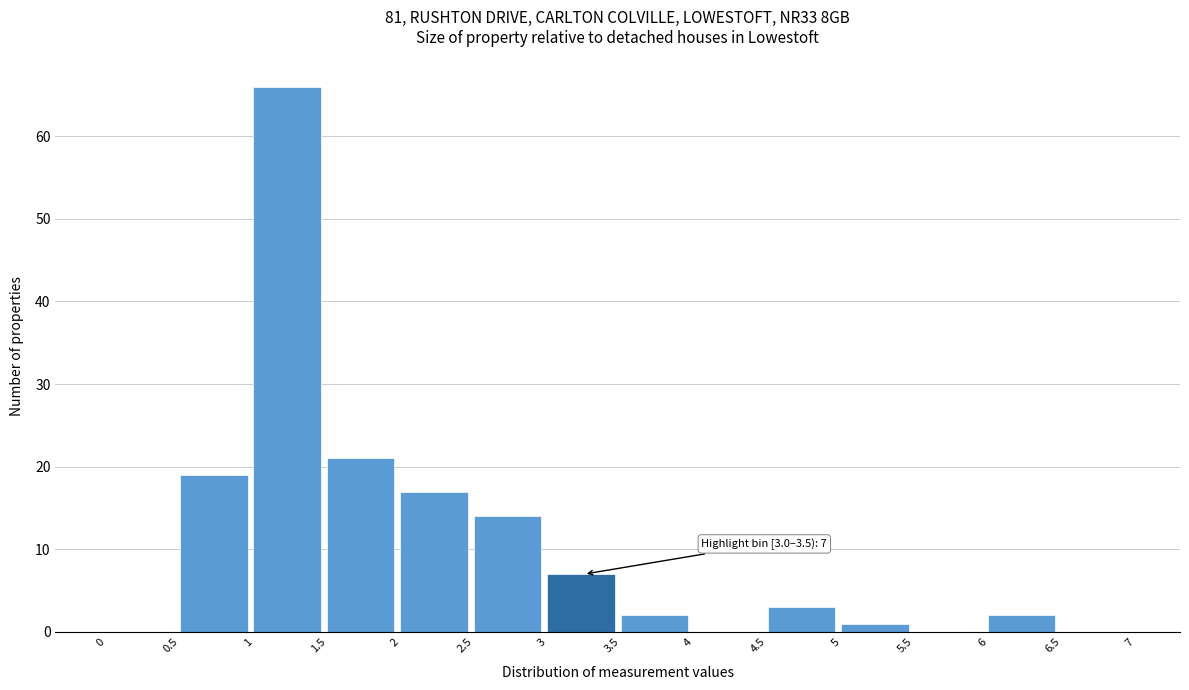

Over which range of the x-axis is the bar tallest?

1 to 1.5